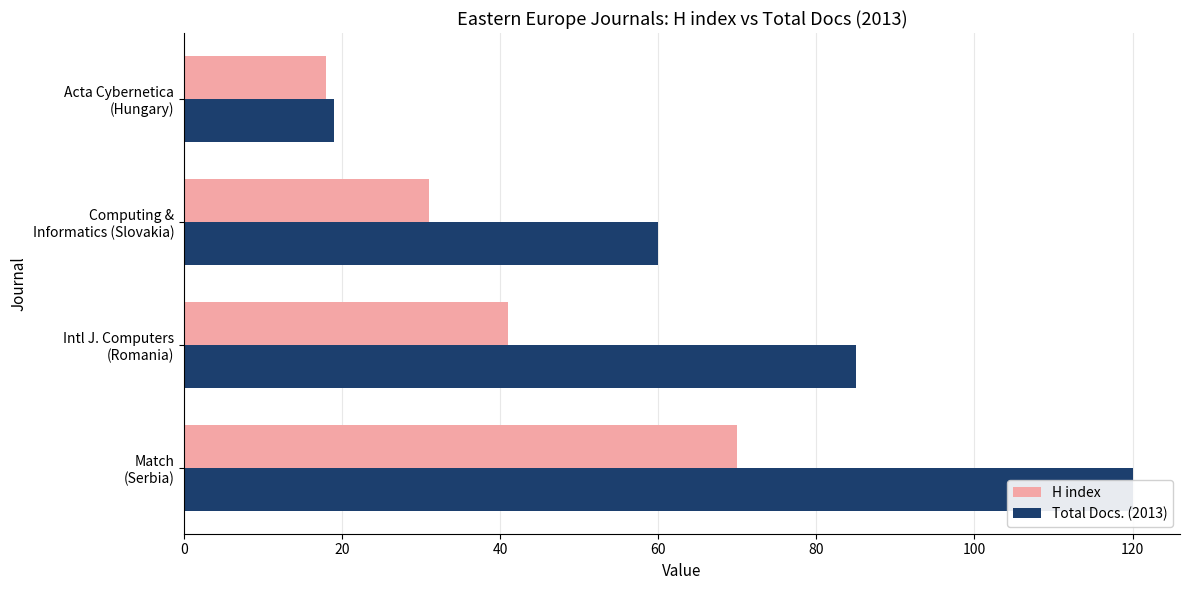

What is the value of the H index bar at the 4th from the left?

18